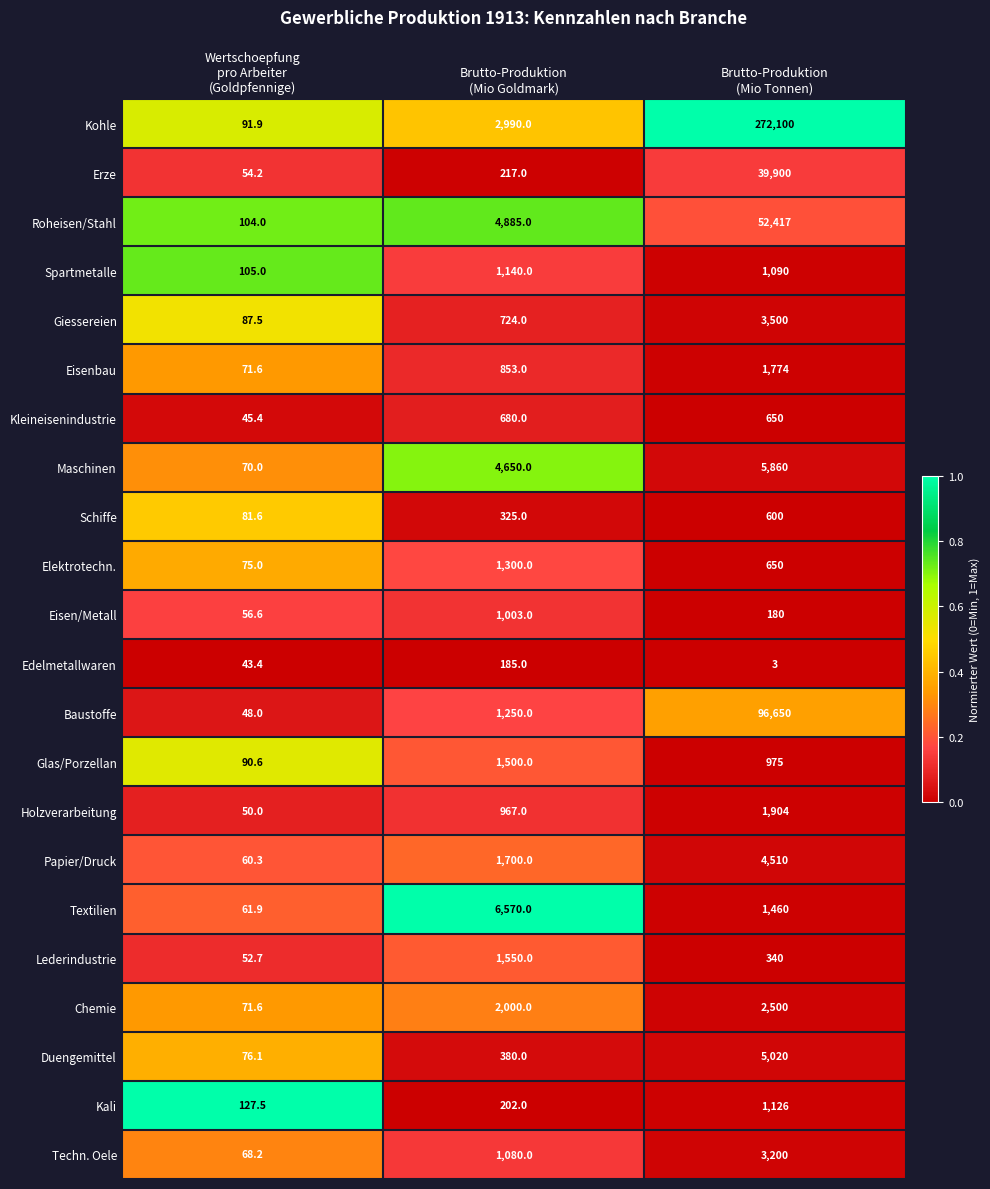

Count the Edelmetallwaren values in the range 3 to 185.

3